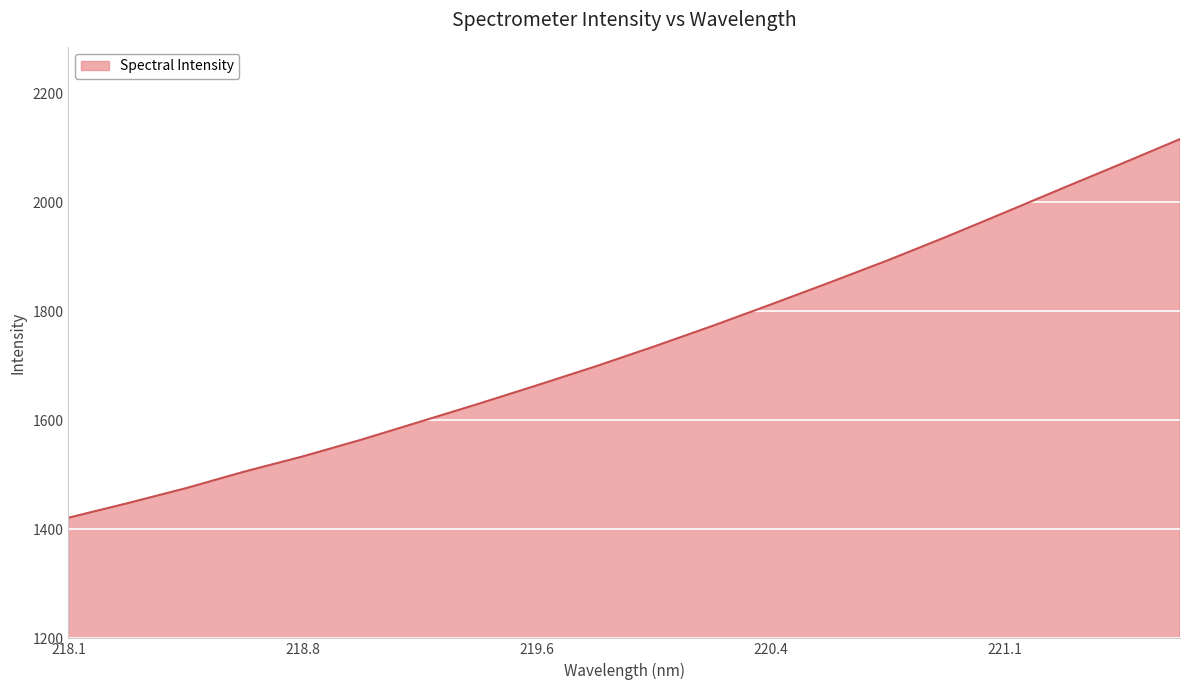

Count the number of values greater than 1735.

10